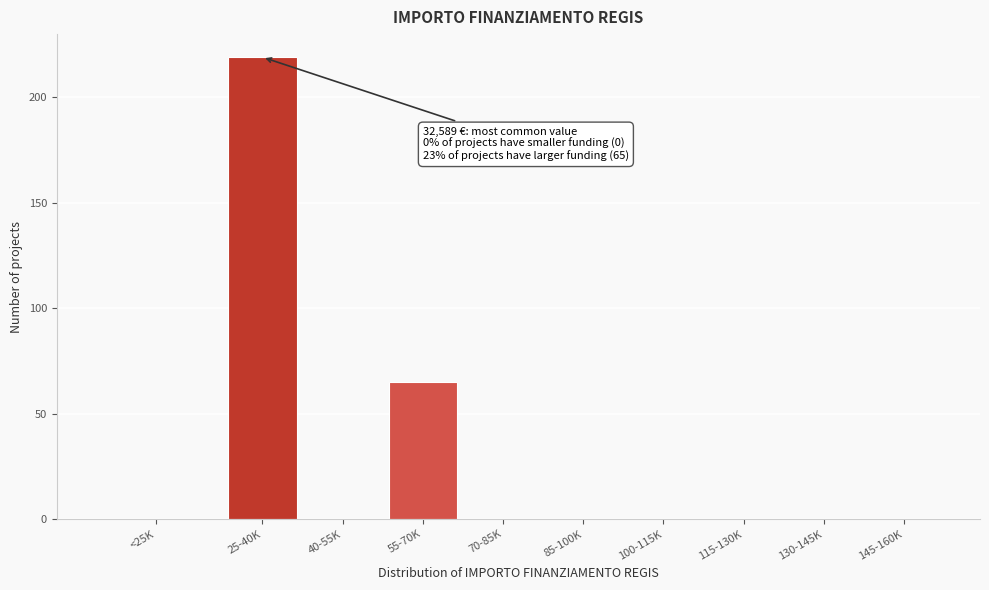

Reading right to left, what are all the values shown in this chart?

145-160K=0	130-145K=0	115-130K=0	100-115K=0	85-100K=0	70-85K=0	55-70K=65	40-55K=0	25-40K=219	<25K=0